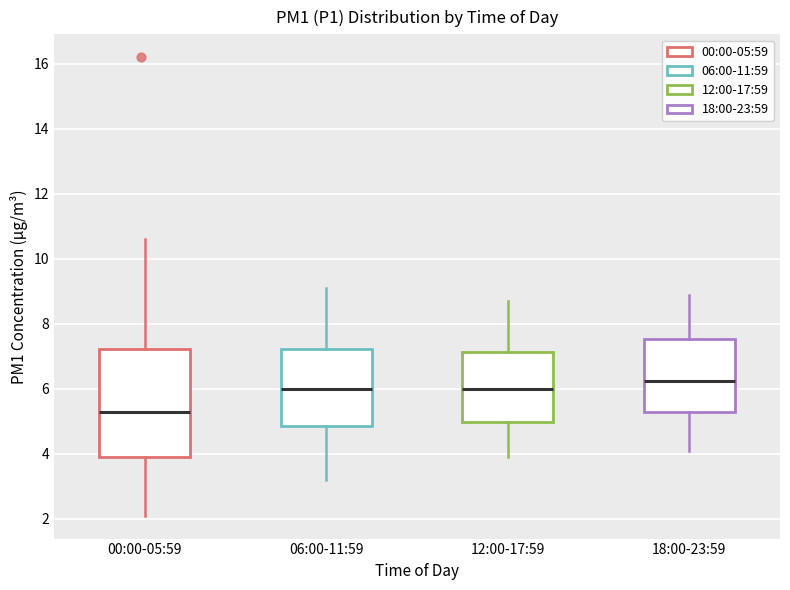

Which box's median line is the lowest?

00:00-05:59